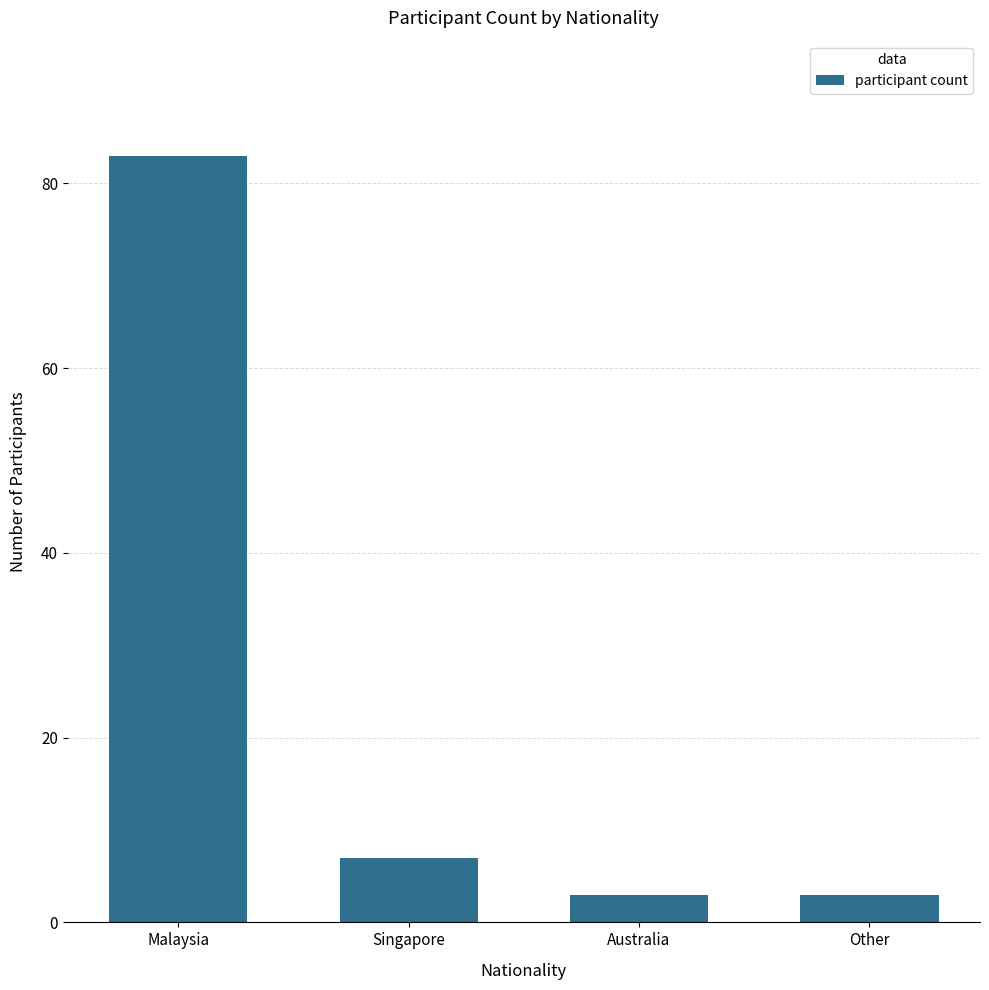

What is the difference between the values at Singapore and Other?

4